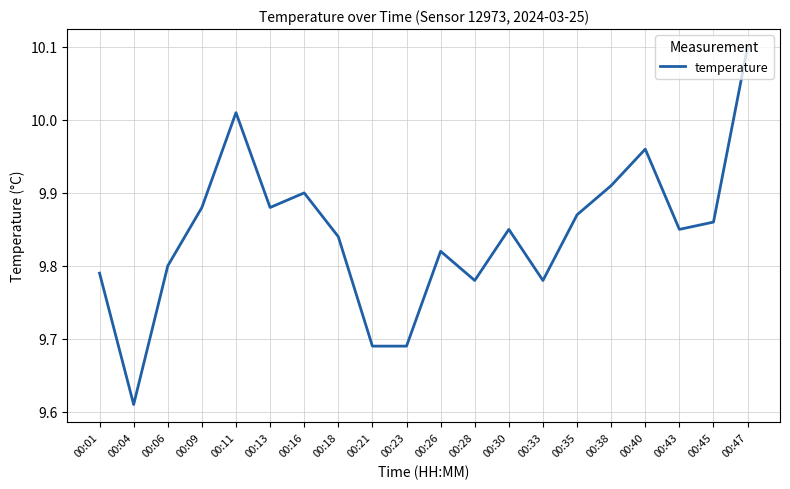

True or false: there are more than 0 points higher than both neighbors.

True